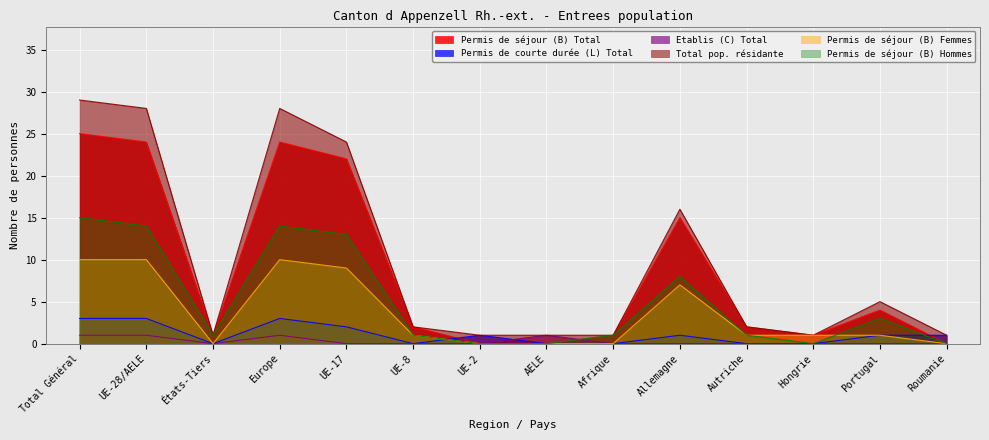

How many interior local peaks does the Permis de séjour (B) Total series have?

3